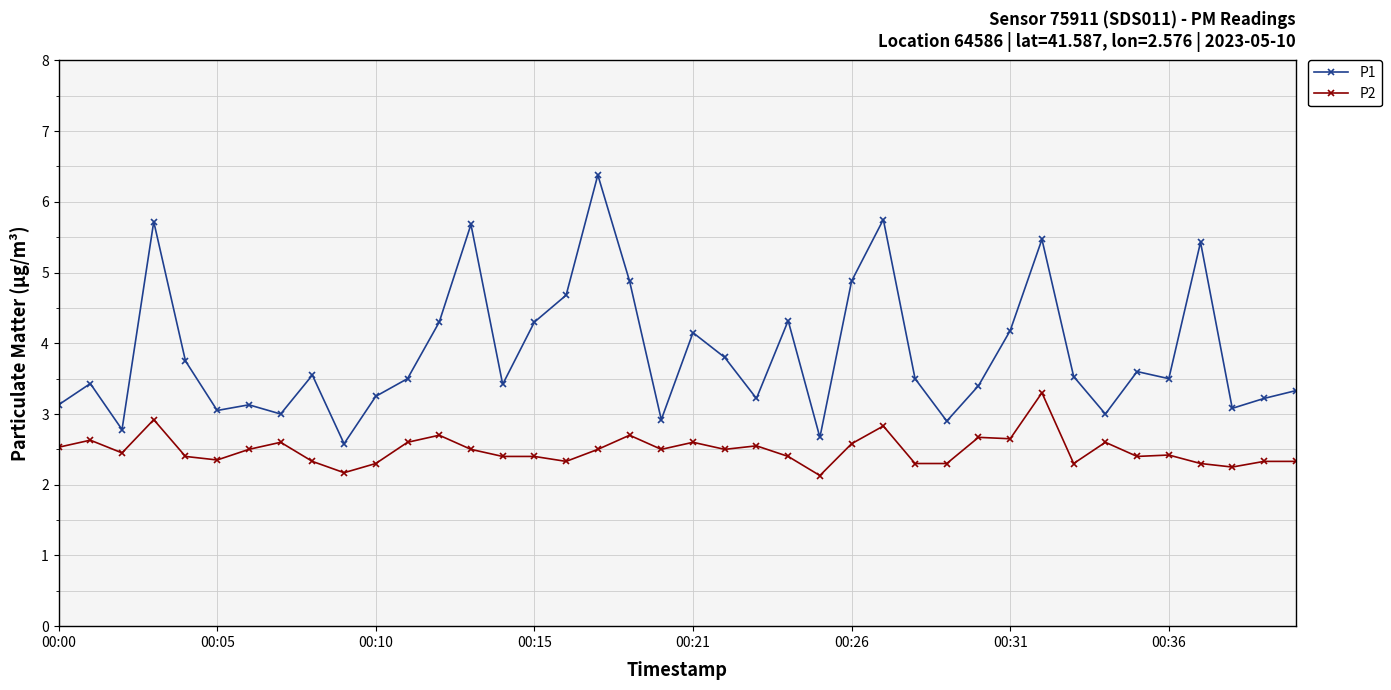

What is the value of the P2 point at the 16th from the left?

2.4